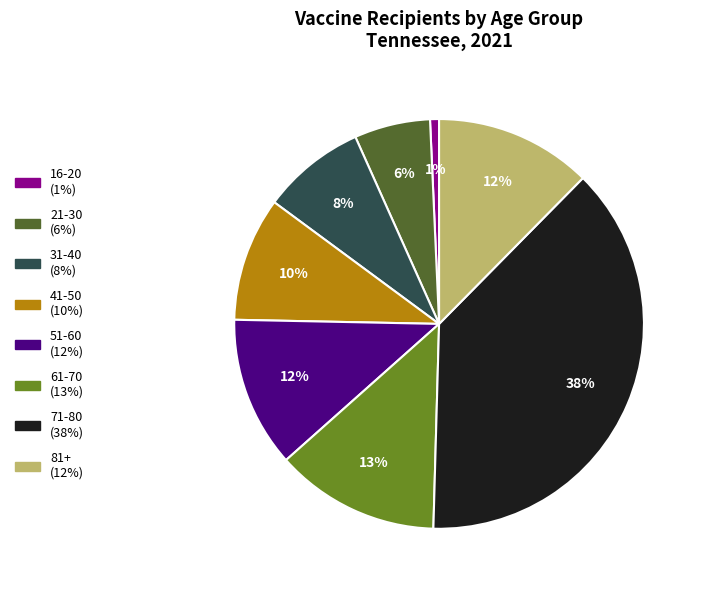

Which has a higher value, 41-50 (10%) or 81+ (12%)?

81+ (12%)